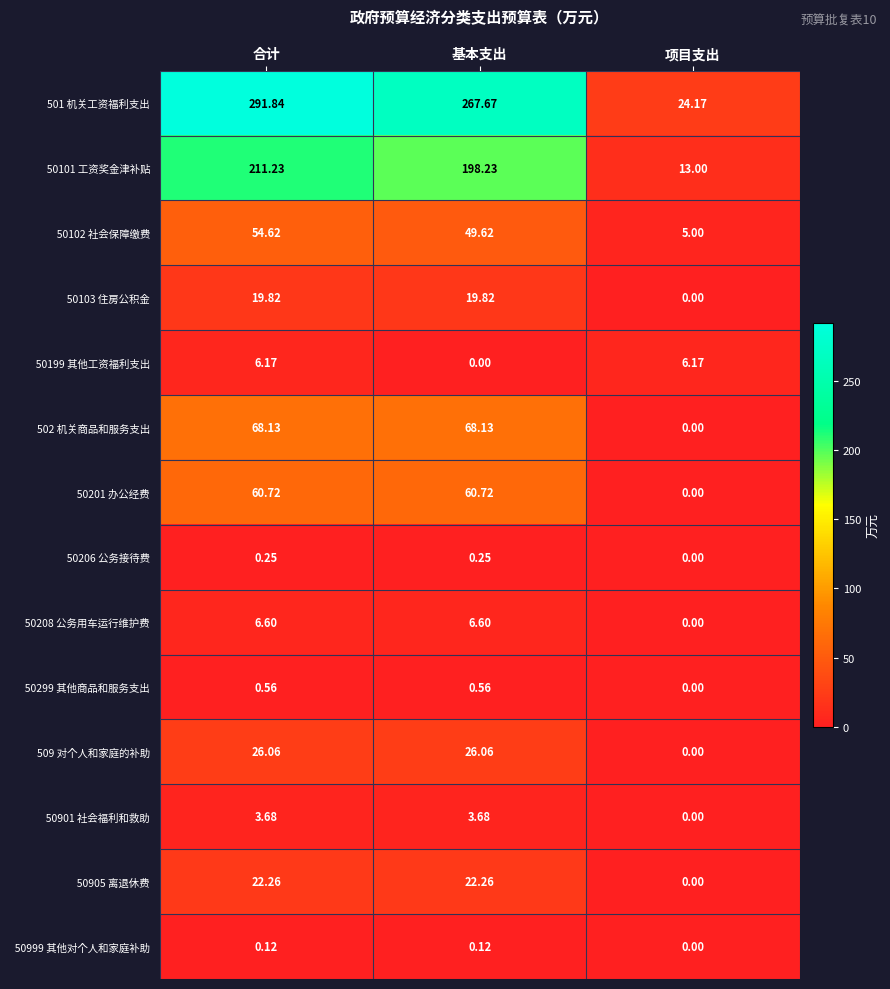

At which label is 502 机关商品和服务支出 closest to 34?

项目支出